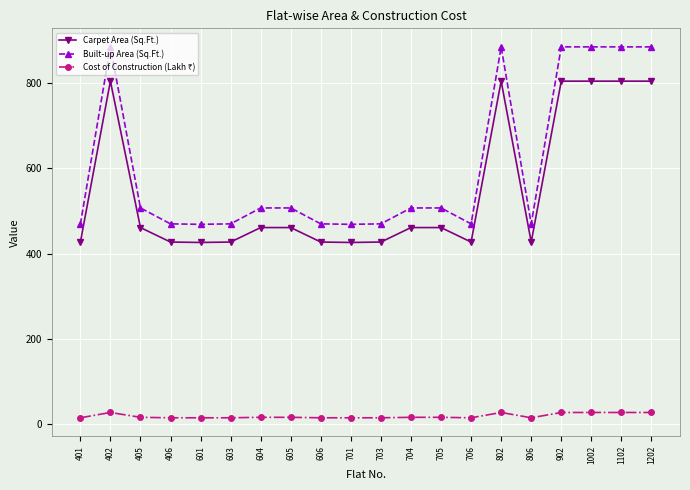

Does the chart display data point markers on the line(s)?

Yes